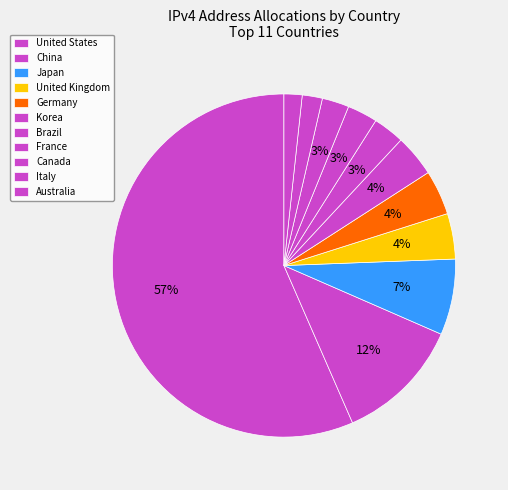

How many segments does this pie chart have?

11